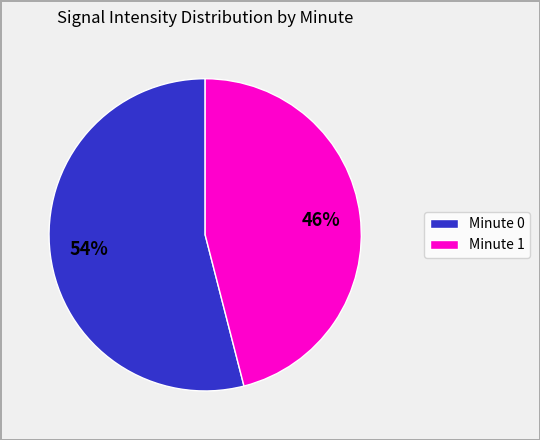

The Minute 0 slice represents 67% of the pie. True or false?

False